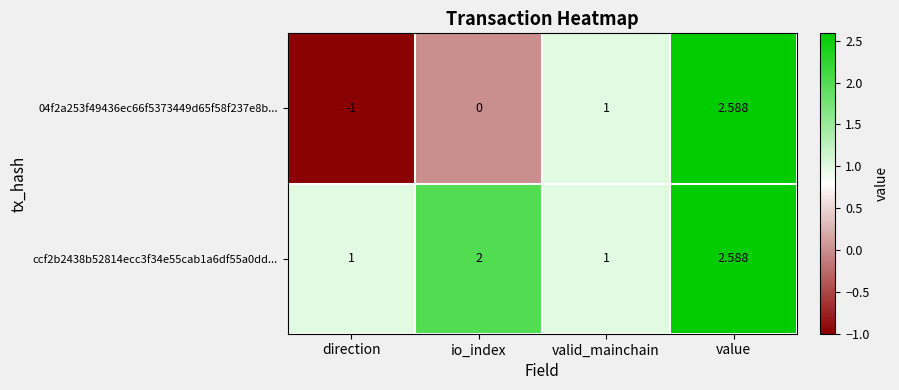

Rank the series at direction from lowest to highest value.

04f2a253f49436ec66f5373449d65f58f237e8b..., ccf2b2438b52814ecc3f34e55cab1a6df55a0dd...